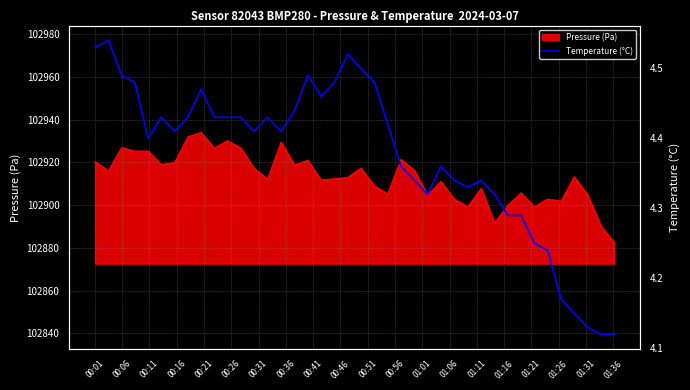

What is the maximum value for Pressure (Pa)?

102933.9